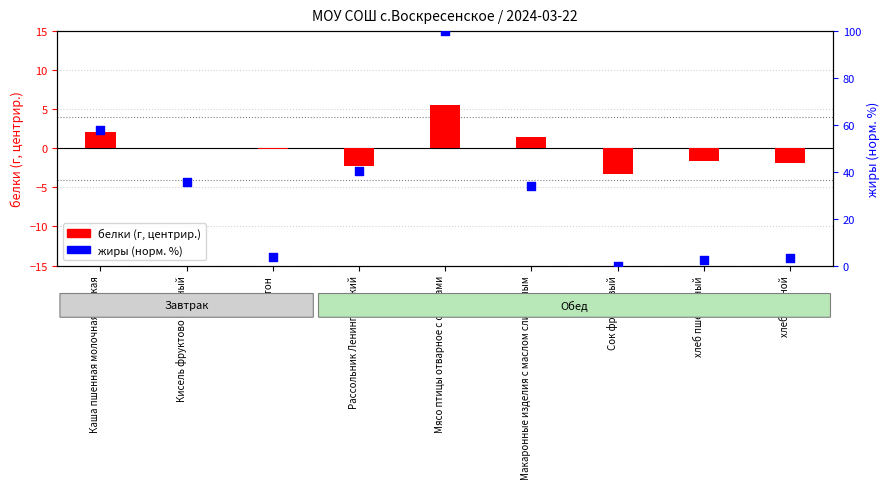

At which category is the sum across all series the highest?

Мясо птицы отварное с овощами